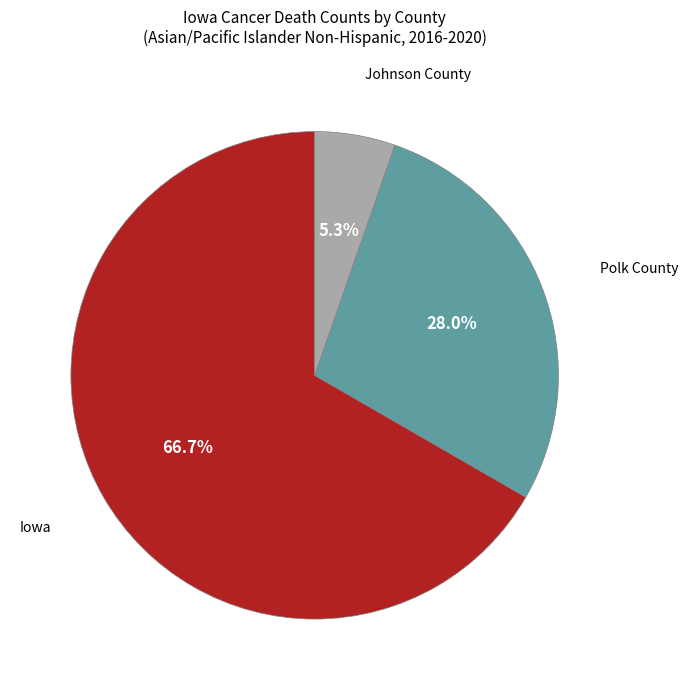

Rank the categories by value from lowest to highest.

Johnson County, Polk County, Iowa